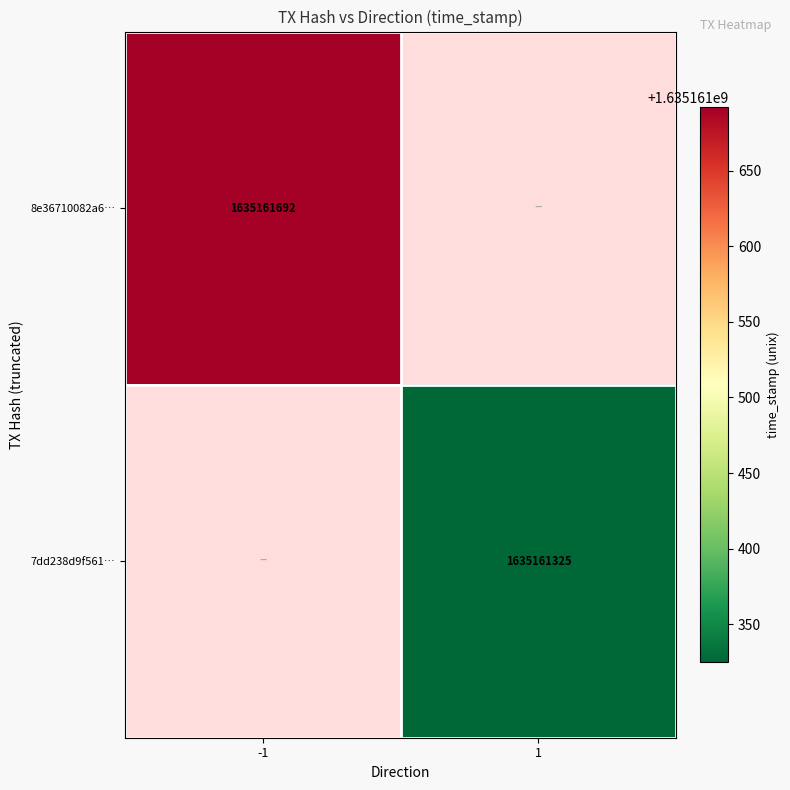

Reading left to right, transcribe all the data shown in this chart.

8e36710082a6a89842f1435b284db2091ae6e78: direction=-1	time_stamp=1635161692
7dd238d9f561f1e5b821d2b1e0b1fe557fd057d: direction=1	time_stamp=1635161325